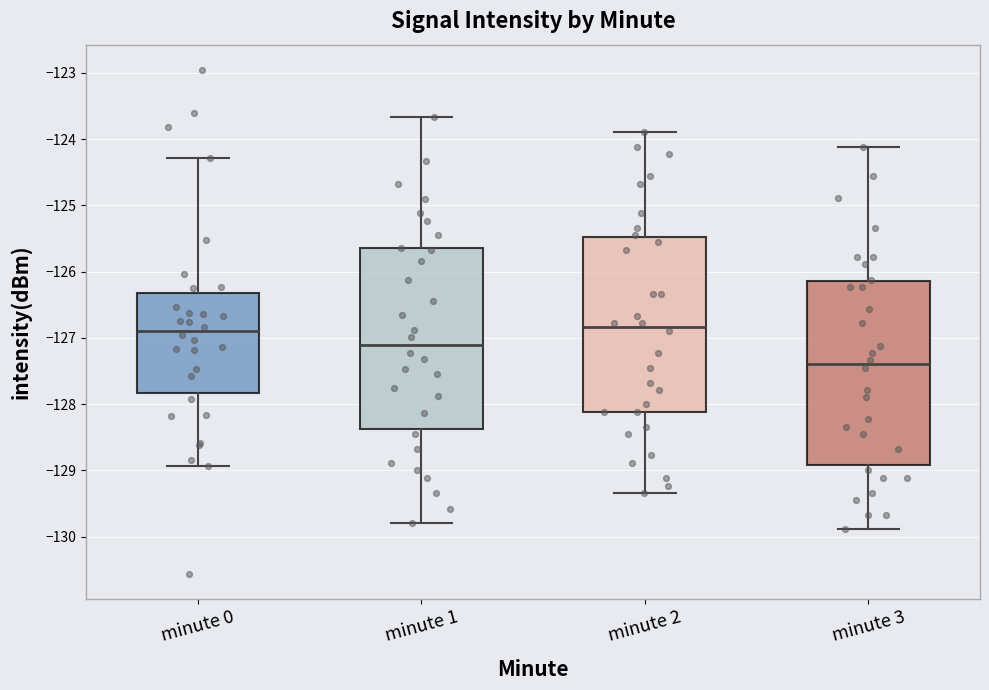

Where does the lower whisker of the box for minute 1 end on the y-axis? The values are not printed on the chart, so give them approximately, as read against the axis.

-129.8